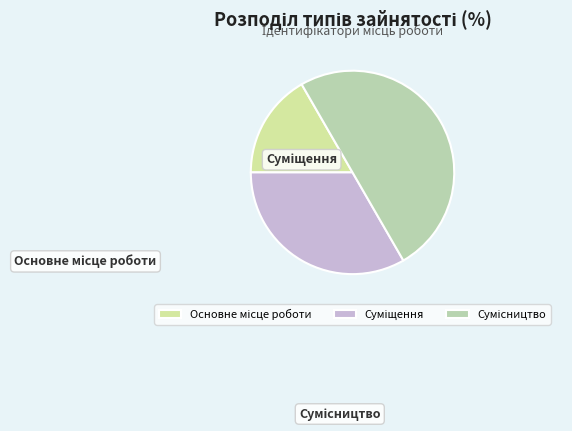

To the nearest percent, what percentage of the pie is Основне місце роботи?

17%